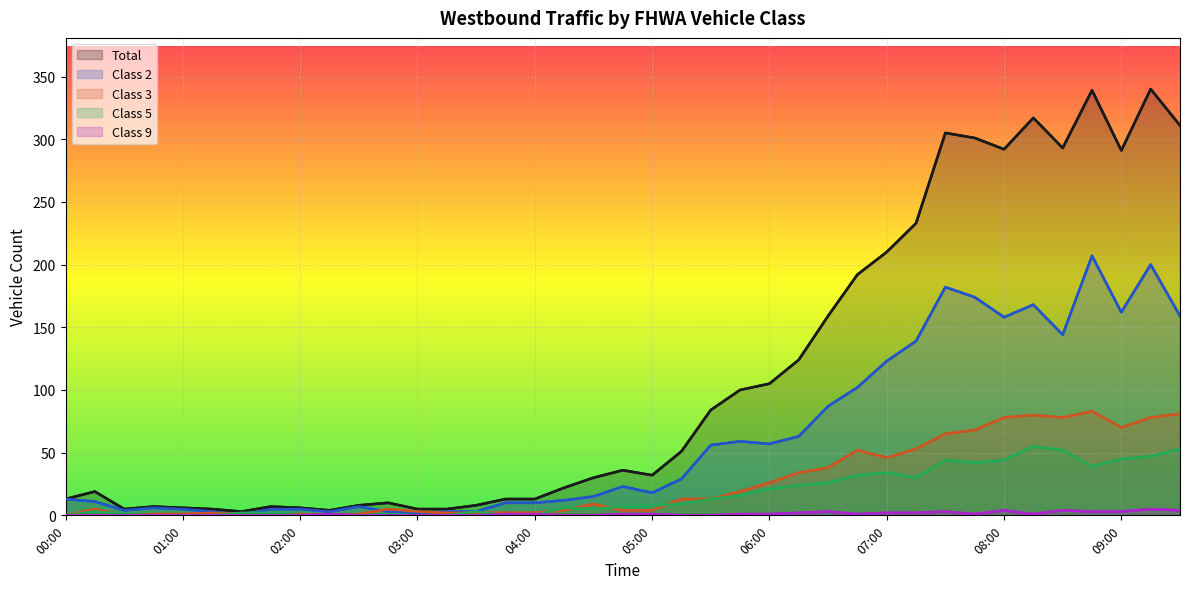

The value of Total at 02:00 is 1. True or false?

False